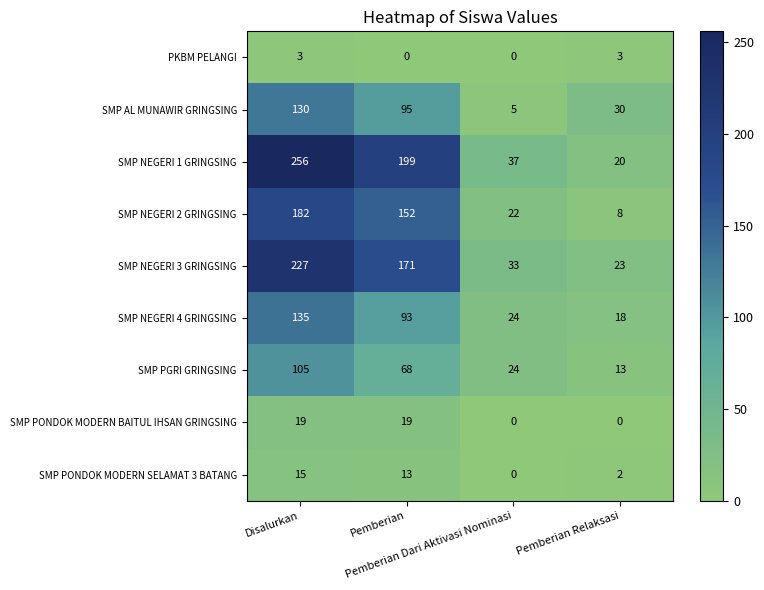

Which series changed the most between Pemberian Dari Aktivasi Nominasi and Pemberian Relaksasi?

SMP AL MUNAWIR GRINGSING